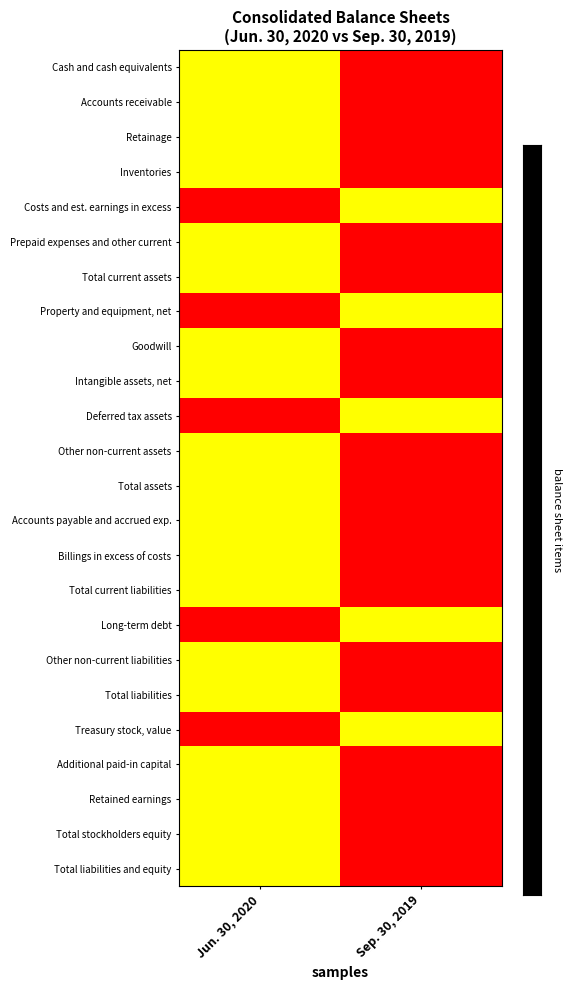

Between Jun. 30, 2020 and Sep. 30, 2019, which is larger?

Jun. 30, 2020